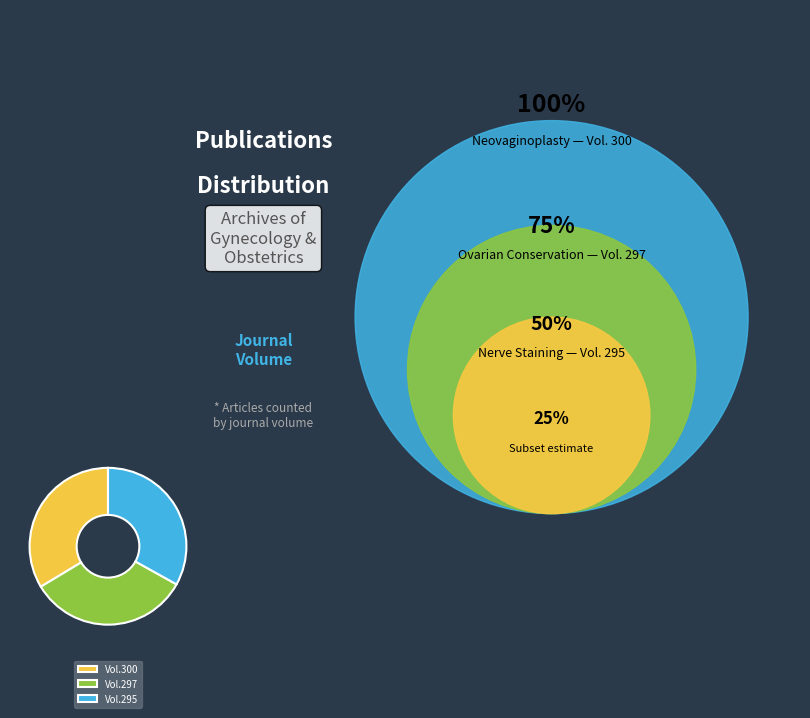

Approximately how many times larger is the value at Vol.300 compared to Vol.297?

1.0